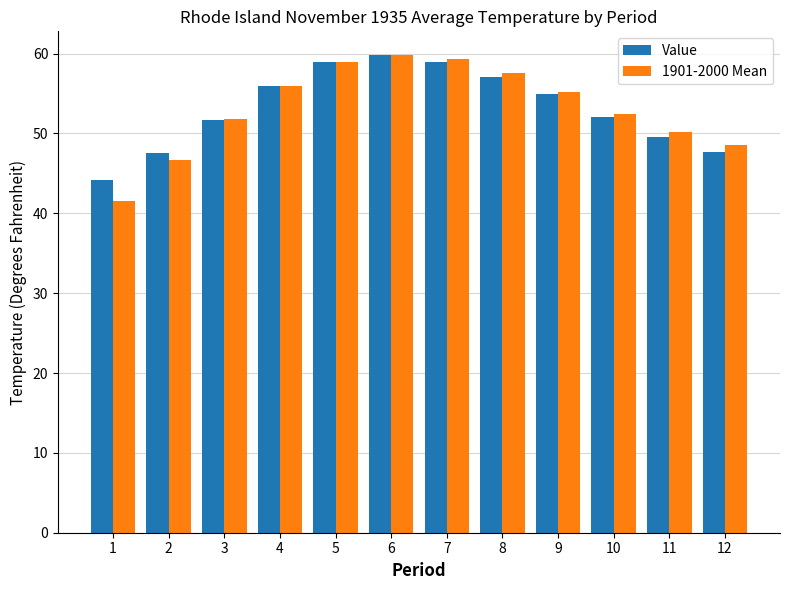

At which label does 1901-2000 Mean first exceed 55?

4